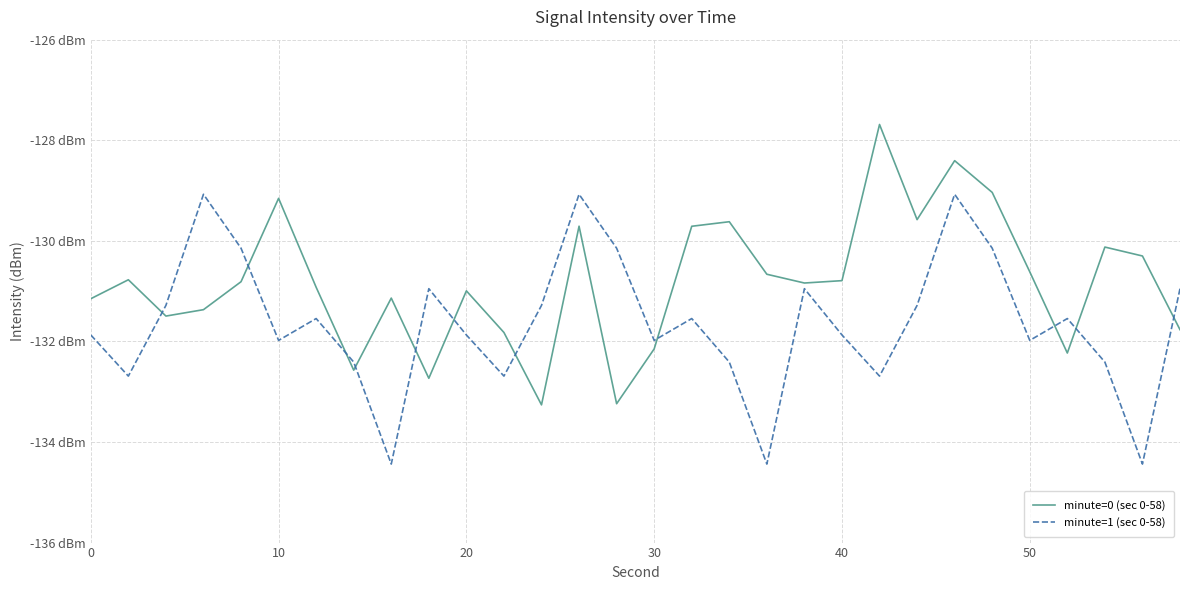

Which series ends up on top after the final intersection of minute=0 (sec 0-58) and minute=1 (sec 0-58)?

minute=1 (sec 0-58)